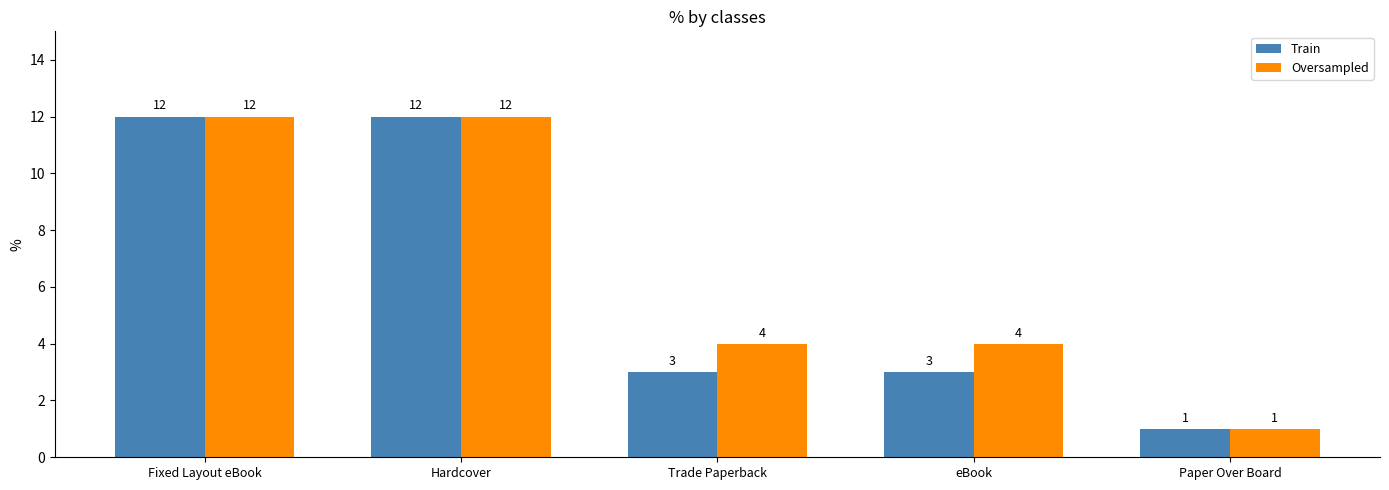

Is the value of Oversampled at Paper Over Board greater than the value of Train at Hardcover?

No